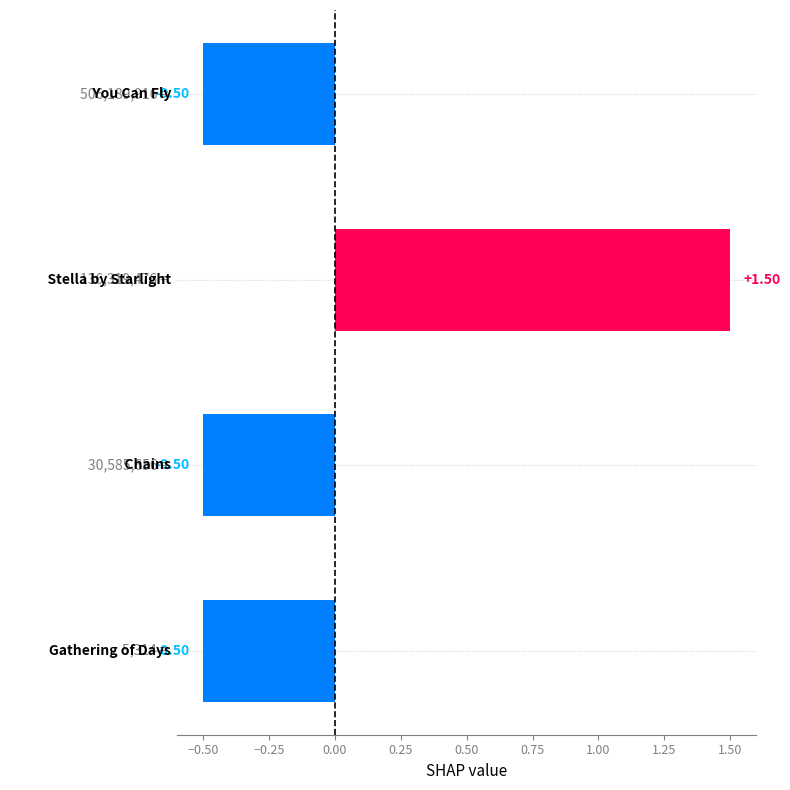

What is the minimum value shown in the chart?

-0.5